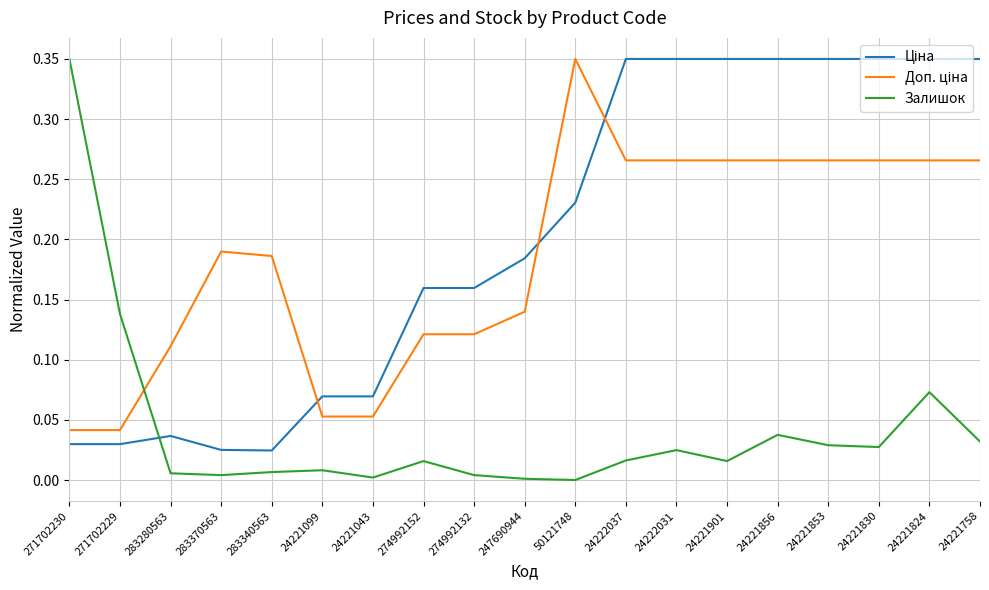

Does the chart display data point markers on the line(s)?

No